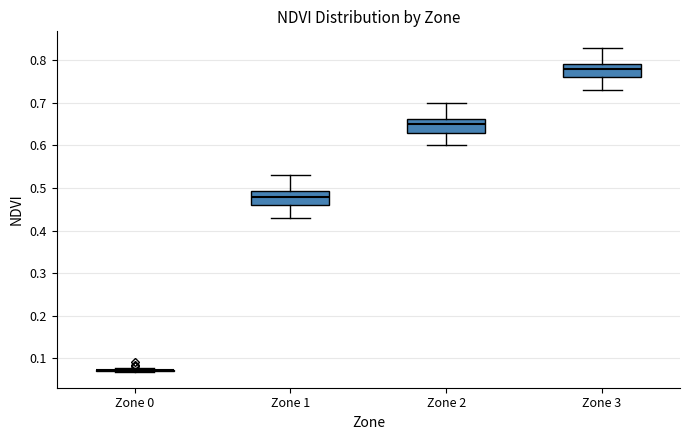

Reading left to right, transcribe this box plot: for each box, give where its median line is, the range the box spans, and where its two whiskers end, as read against the y-axis. The values are not printed on the chart, so give them approximately, as read against the axis.

Zone 0: box collapsed to a line at 0.07, whiskers 0.07 to 0.08
Zone 1: median 0.48, box 0.46 to 0.49, whiskers 0.43 to 0.53
Zone 2: median 0.65, box 0.63 to 0.66, whiskers 0.60 to 0.70
Zone 3: median 0.78, box 0.76 to 0.79, whiskers 0.73 to 0.83